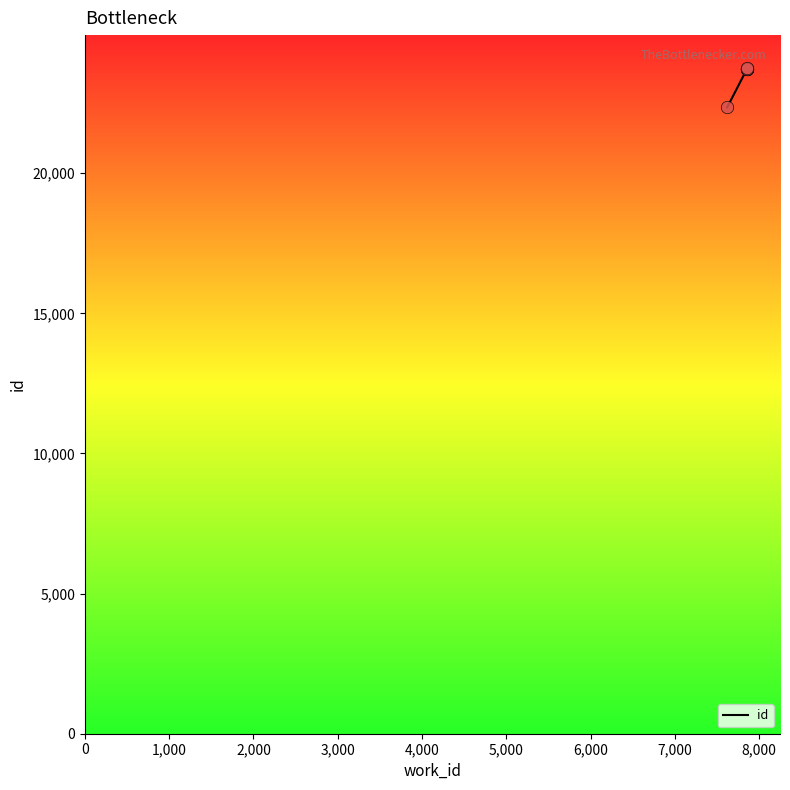

Approximately how many times larger is the value at 5,000 compared to 7,000?

1.0